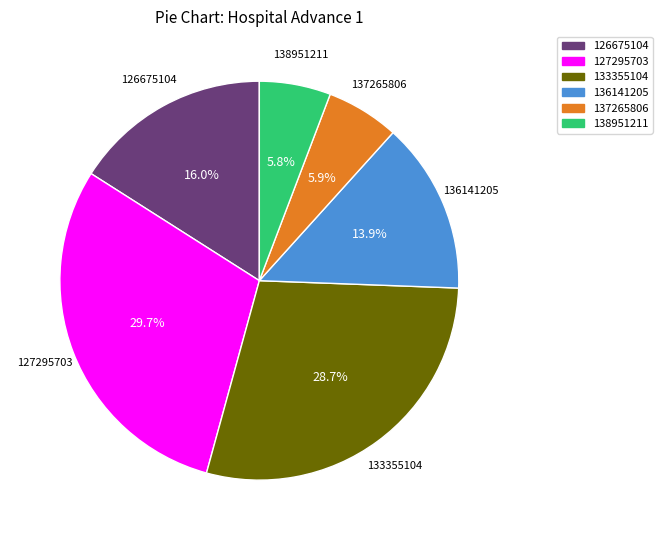

To the nearest percent, what is the combined percentage of 127295703 and 126675104?

46%